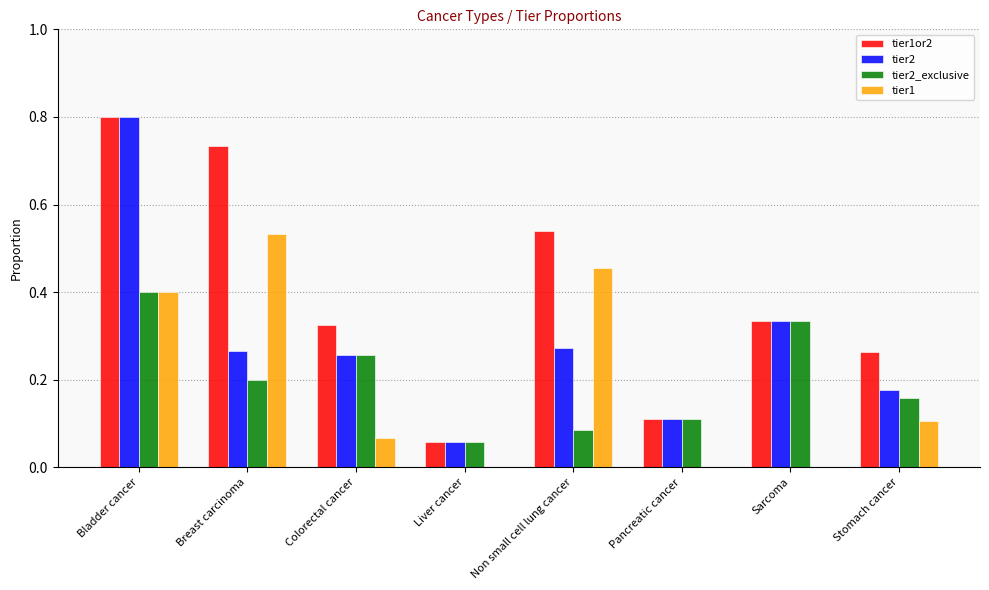

Between Breast carcinoma and Pancreatic cancer, which series saw the biggest shift?

tier1or2